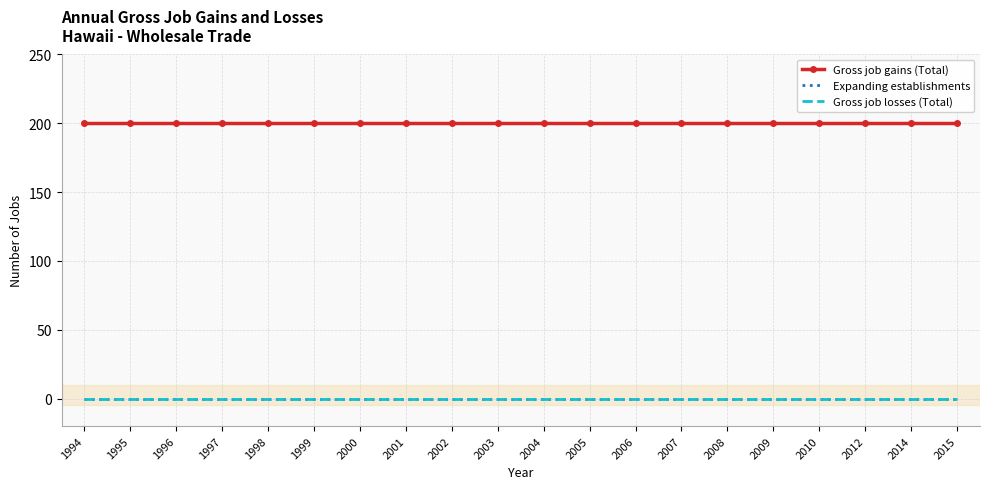

Reading left to right, extract all data points from this chart.

Gross job gains (Total): 1994=200	1995=200	1996=200	1997=200	1998=200	1999=200	2000=200	2001=200	2002=200	2003=200	2004=200	2005=200	2006=200	2007=200	2008=200	2009=200	2010=200	2012=200	2014=200	2015=200
Expanding establishments: 1994=0	1995=0	1996=0	1997=0	1998=0	1999=0	2000=0	2001=0	2002=0	2003=0	2004=0	2005=0	2006=0	2007=0	2008=0	2009=0	2010=0	2012=0	2014=0	2015=0
Gross job losses (Total): 1994=0	1995=0	1996=0	1997=0	1998=0	1999=0	2000=0	2001=0	2002=0	2003=0	2004=0	2005=0	2006=0	2007=0	2008=0	2009=0	2010=0	2012=0	2014=0	2015=0